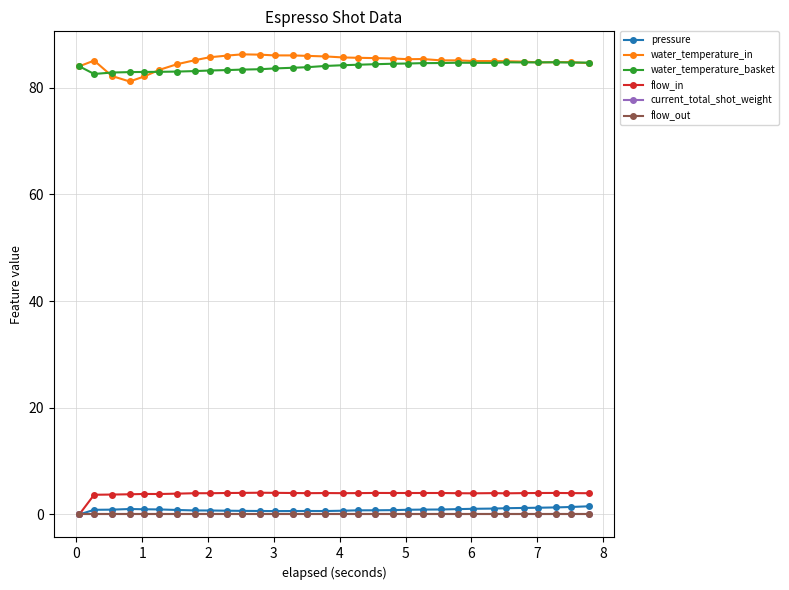

Rank the series by their maximum value, from highest to lowest.

water_temperature_in, water_temperature_basket, flow_in, pressure, current_total_shot_weight, flow_out